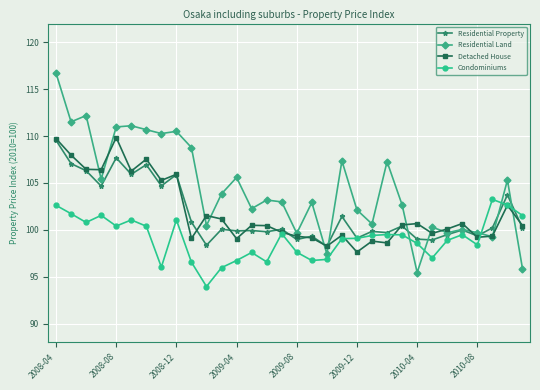

Which series has the widest spread of values?

Residential Land